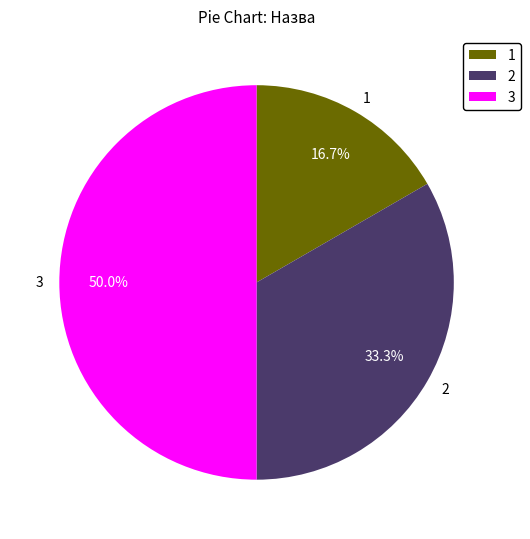

How much of the chart is everything except 3?

50.0%